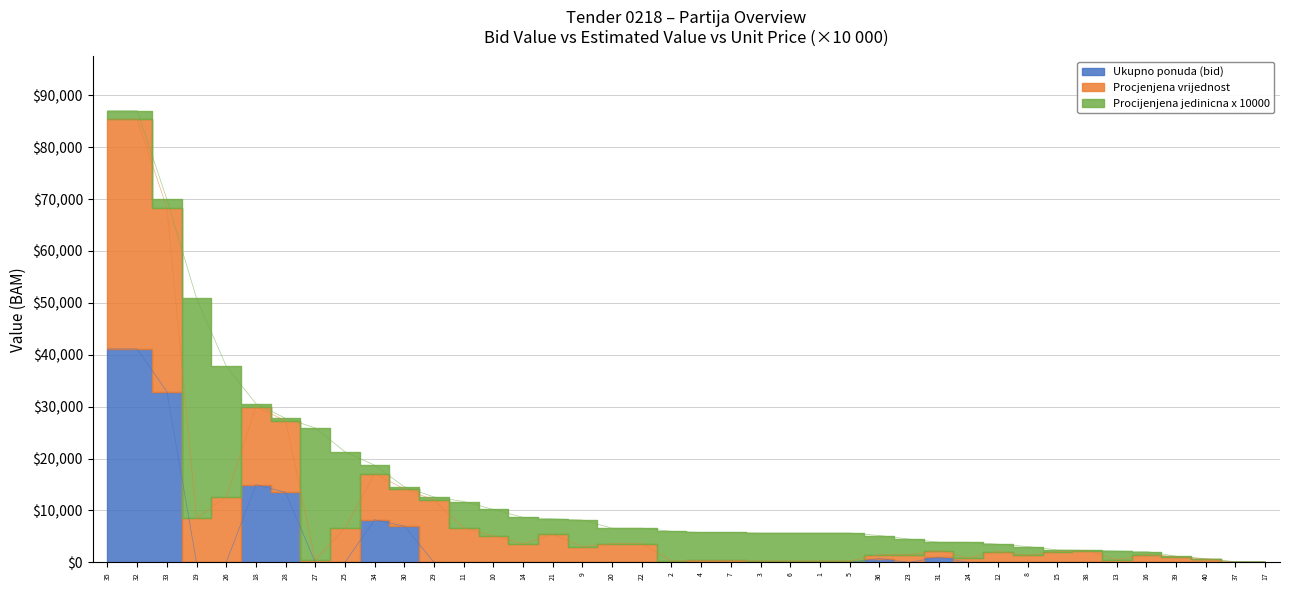

List the series in order of their peak value, lowest first.

Ukupno ponuda (bid), Procijenjena jedinicna x 10000, Procjenjena vrijednost